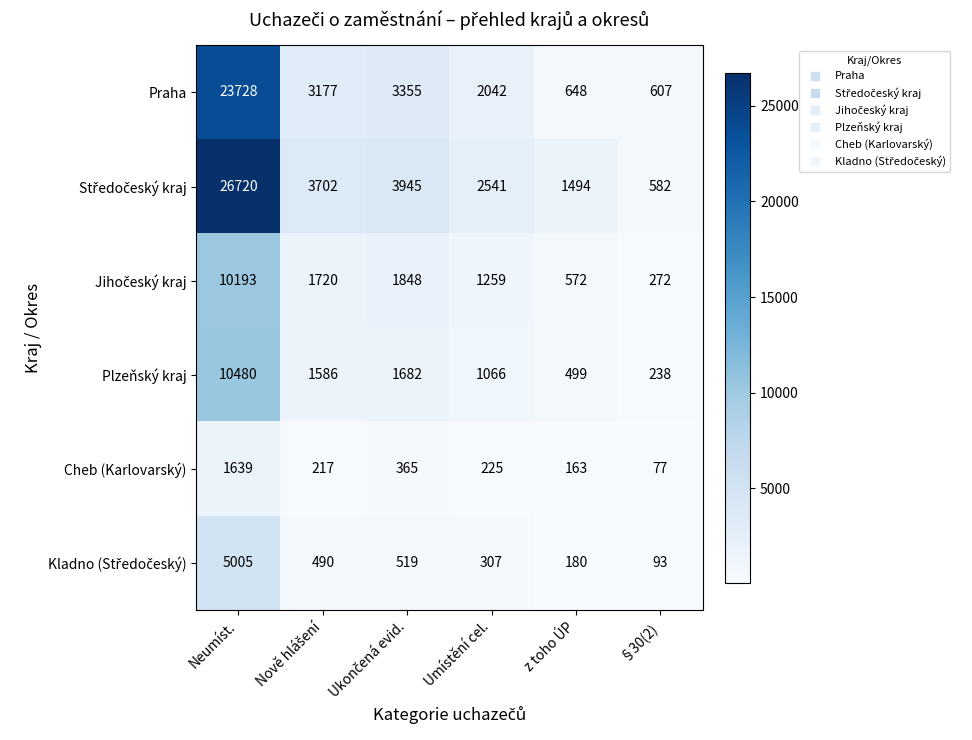

What is the minimum value for Praha?

607